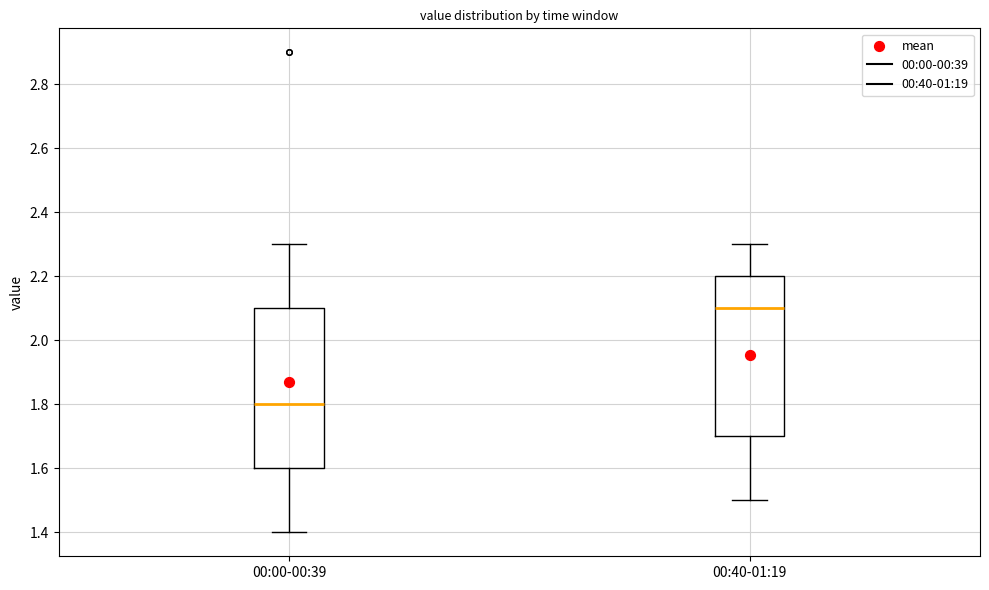

Where is the lower edge of the box for 00:00-00:39 on the y-axis? The values are not printed on the chart, so give them approximately, as read against the axis.

1.6